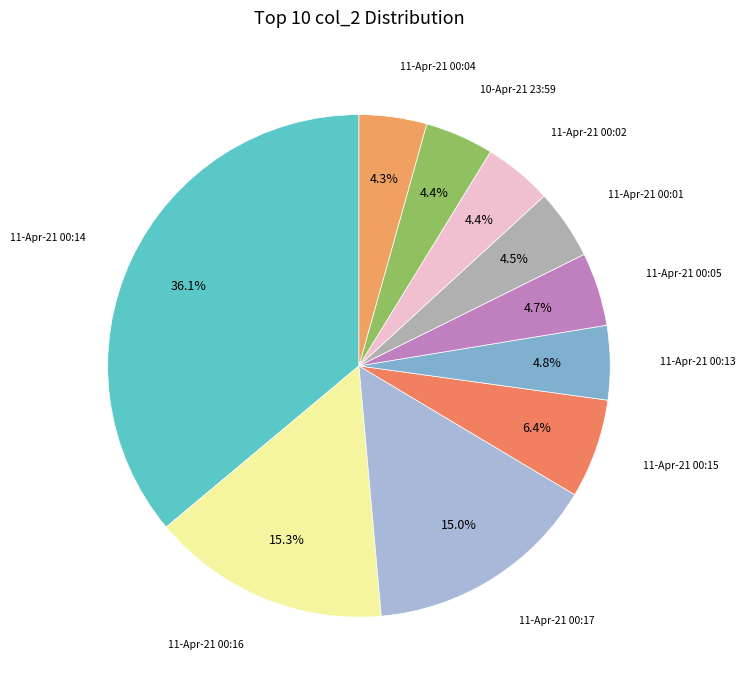

How many segments does this pie chart have?

10